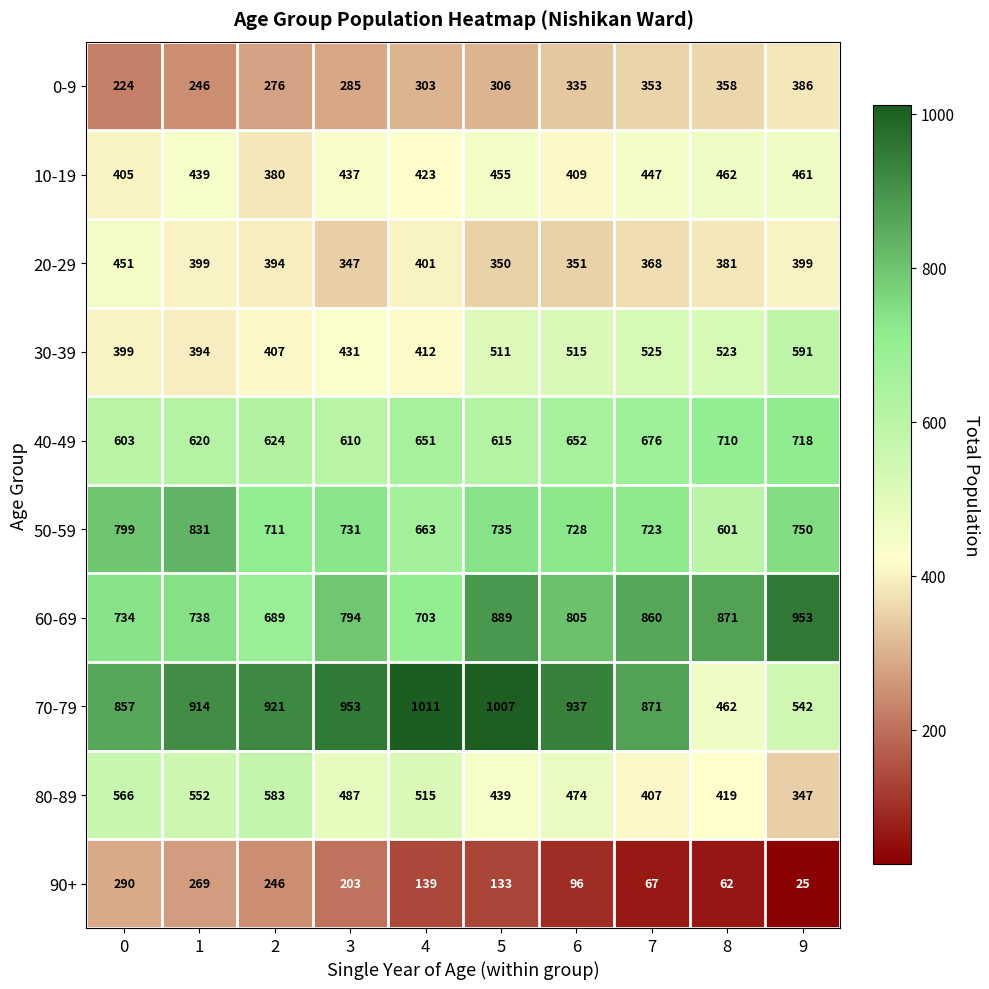

Rank the series by their maximum value, from highest to lowest.

70-79, 60-69, 50-59, 40-49, 30-39, 80-89, 10-19, 20-29, 0-9, 90+